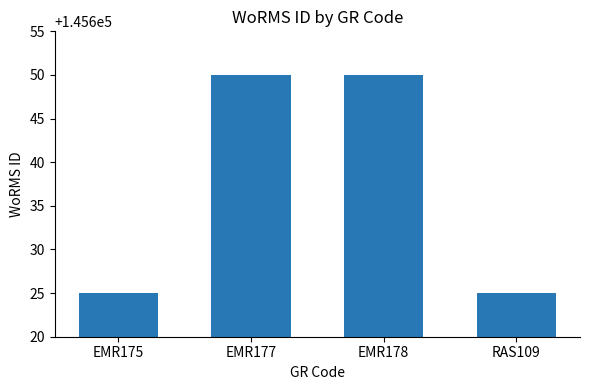

Reading left to right, list all the values displayed in this chart.

145625	145650	145650	145625